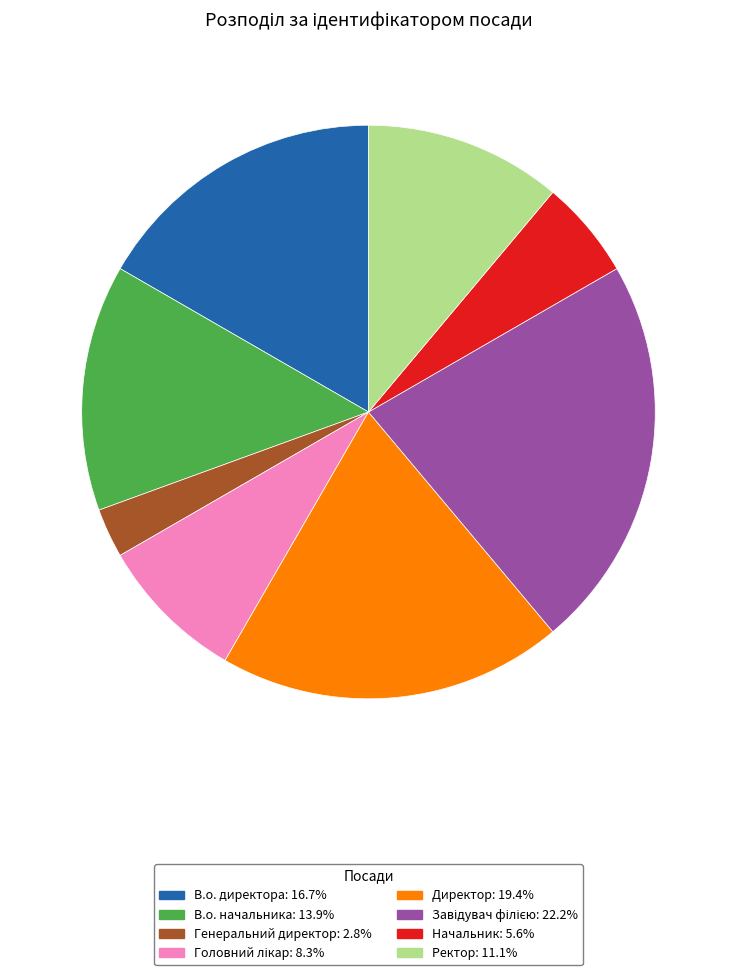

Is the sum of Начальник and Генеральний директор greater than half?

No